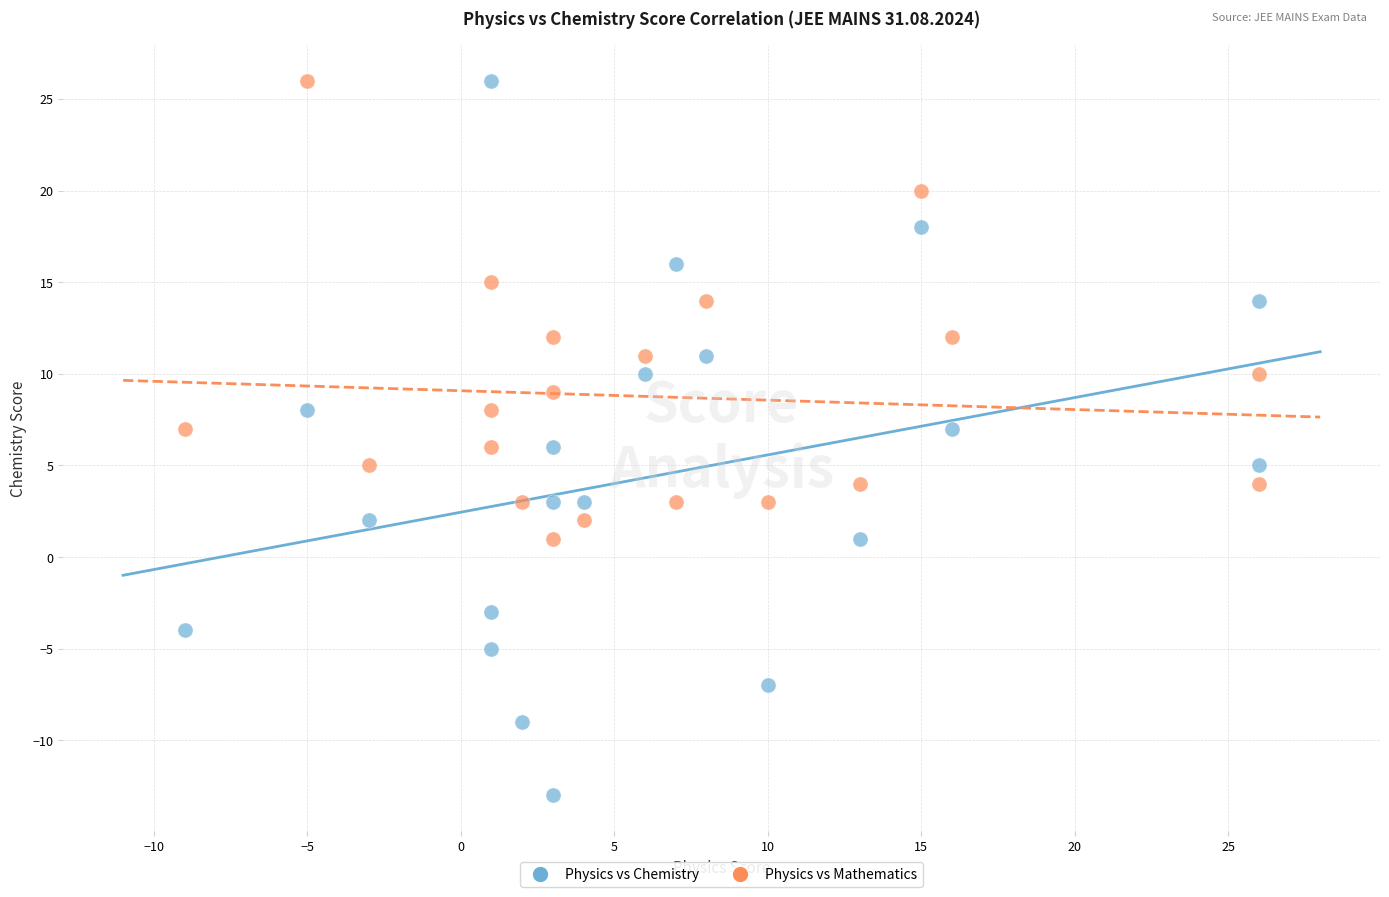

Which series contains the lowest Y value?

Physics vs Chemistry